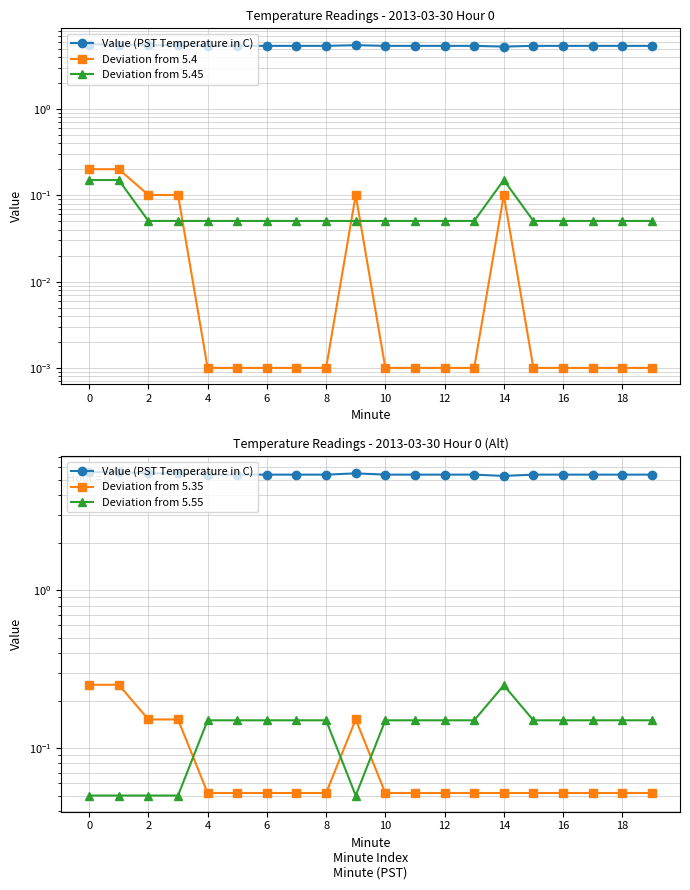

Rank the series at 15 from highest to lowest value.

Value (PST Temperature in C), Deviation from 5.55, Deviation from 5.35, Deviation from 5.45, Deviation from 5.4